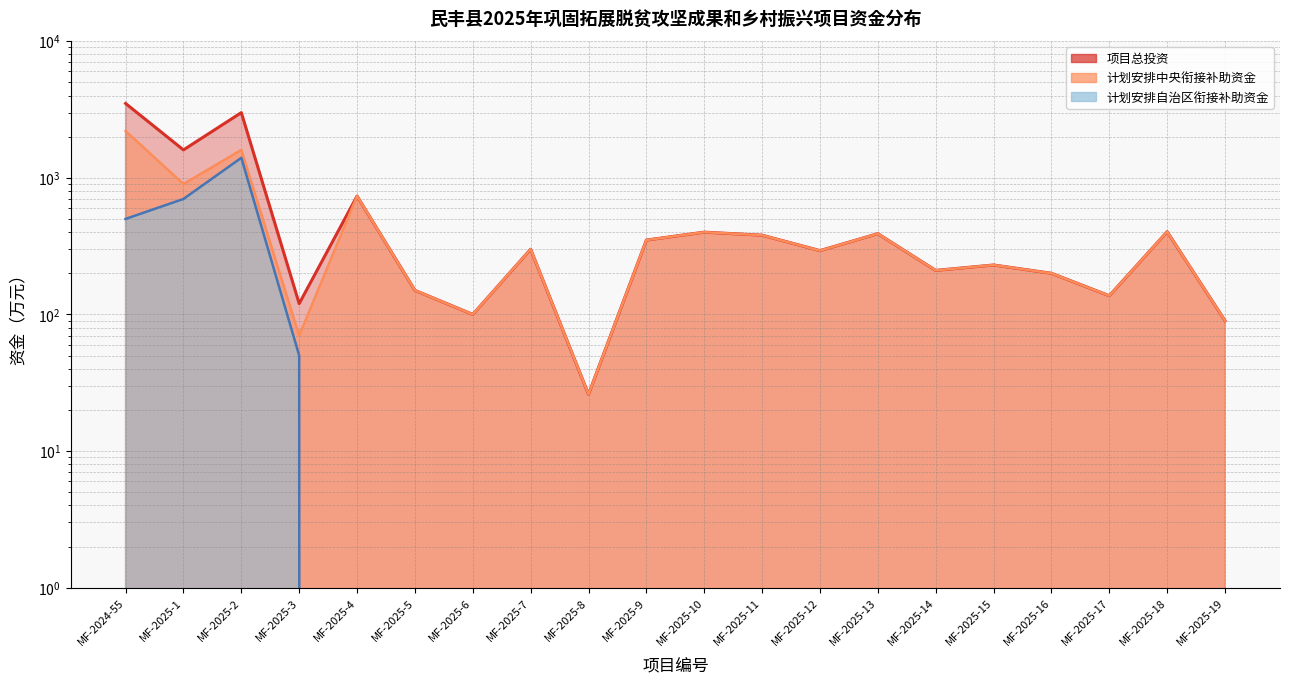

Which has a higher value, MF-2025-17 or MF-2025-1?

MF-2025-1